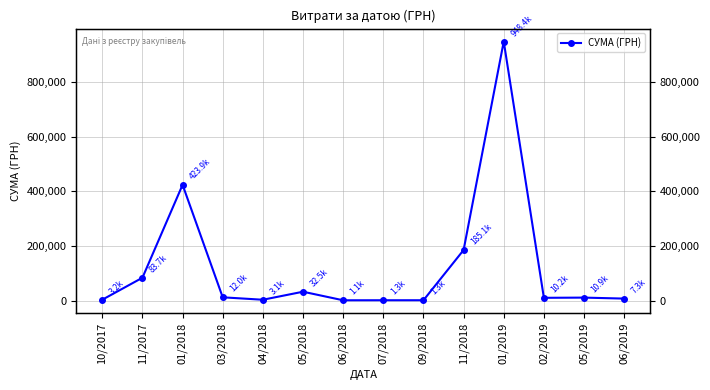

Reading right to left, list all the values displayed in this chart.

06/2019=7338.6	05/2019=10935.4	02/2019=10181.9	01/2019=948409.9	11/2018=185145.0	09/2018=1320.0	07/2018=1284.0	06/2018=1140.7	05/2018=32491.9	04/2018=3120.7	03/2018=12010.0	01/2018=423930.0	11/2017=83732.0	10/2017=3246.0